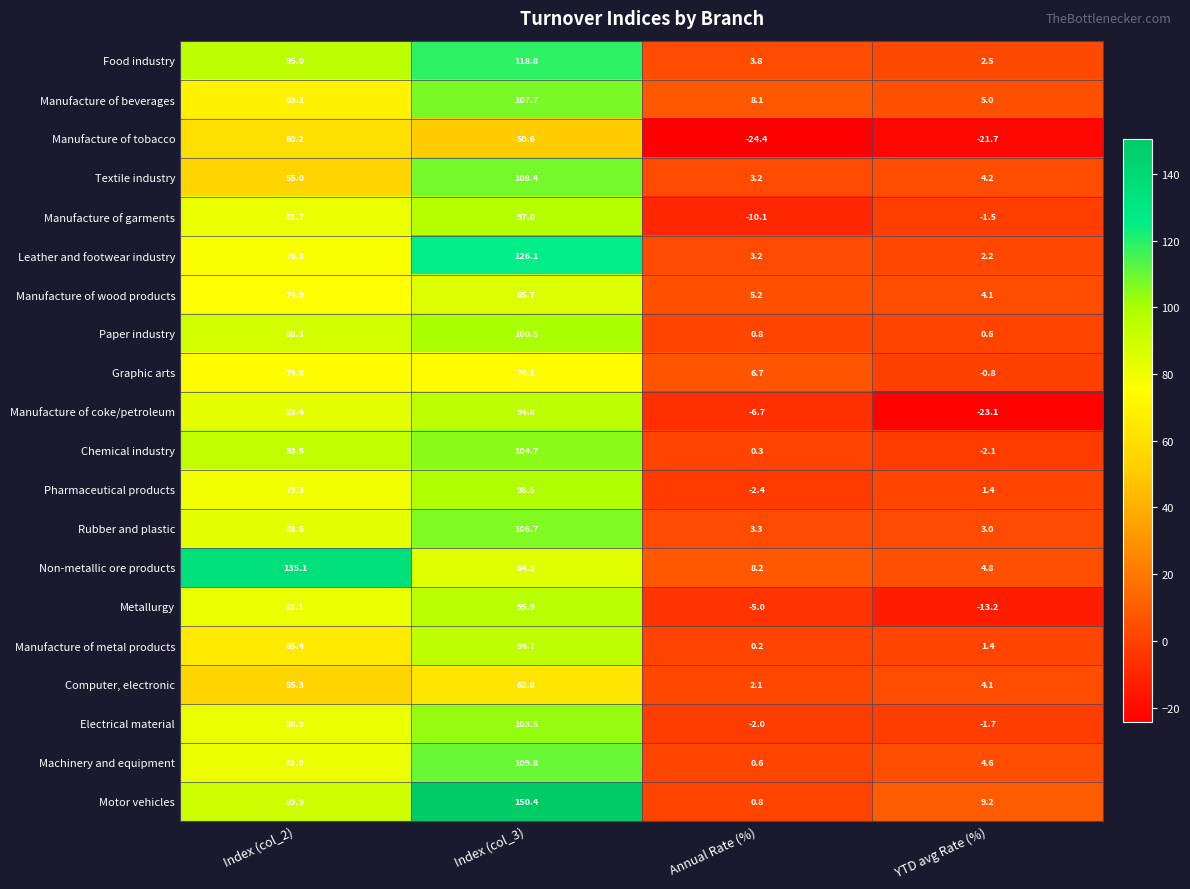

What is the difference between the maximum and second lowest values in the Textile industry series?

104.2